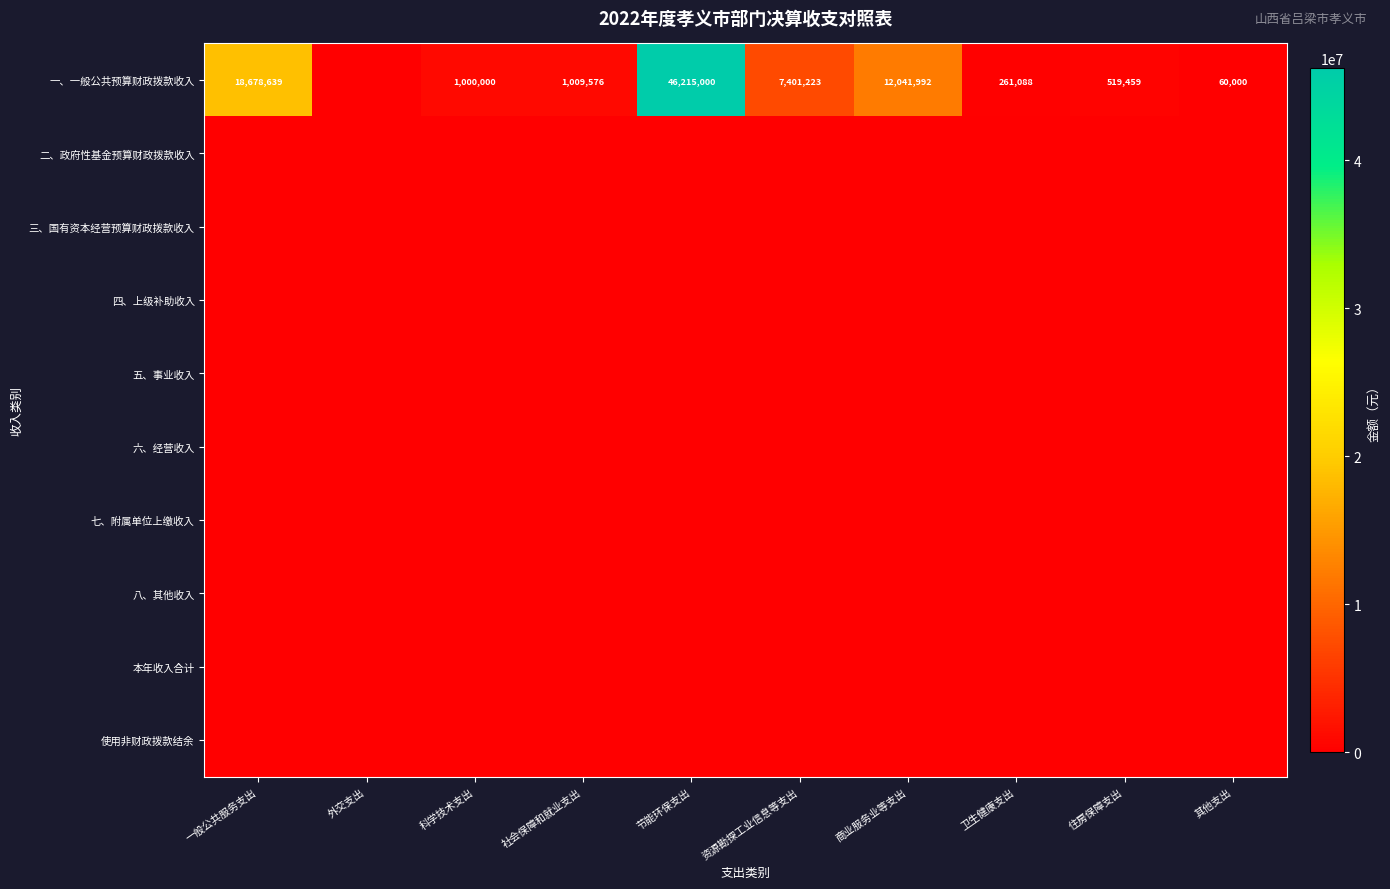

At which category is the sum across all series the highest?

节能环保支出